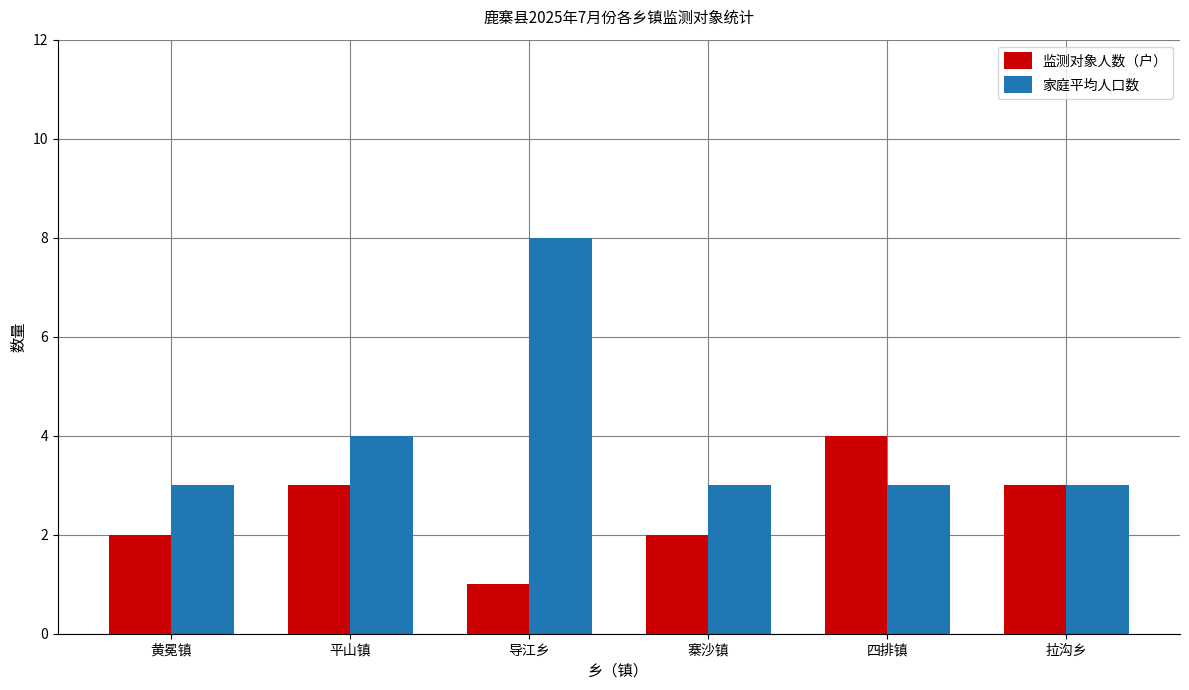

Read the 家庭平均人口数 value at 四排镇.

3